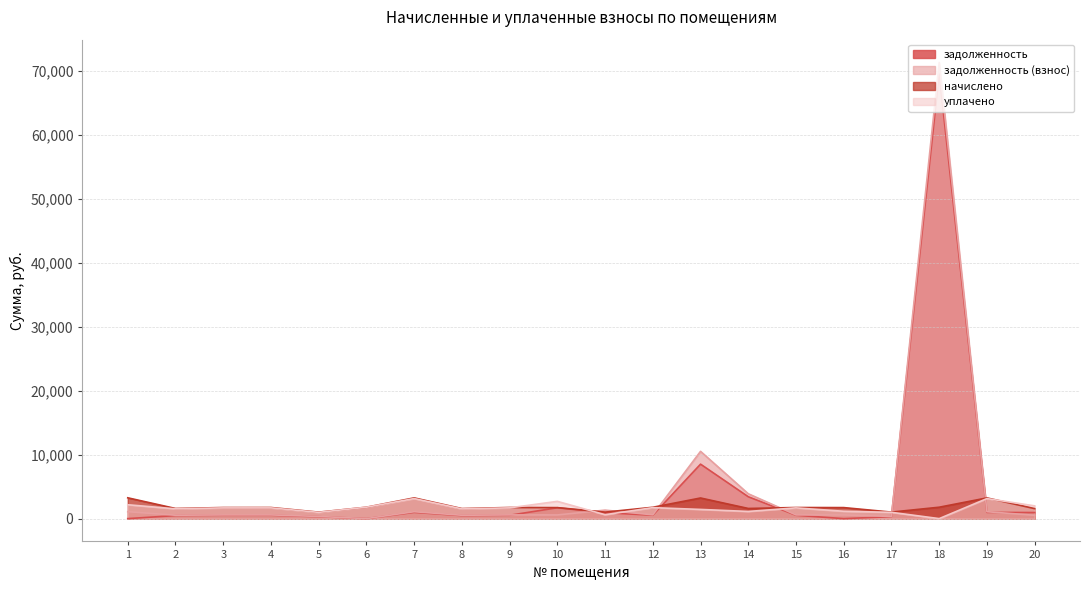

Does the chart have visible grid lines?

Yes